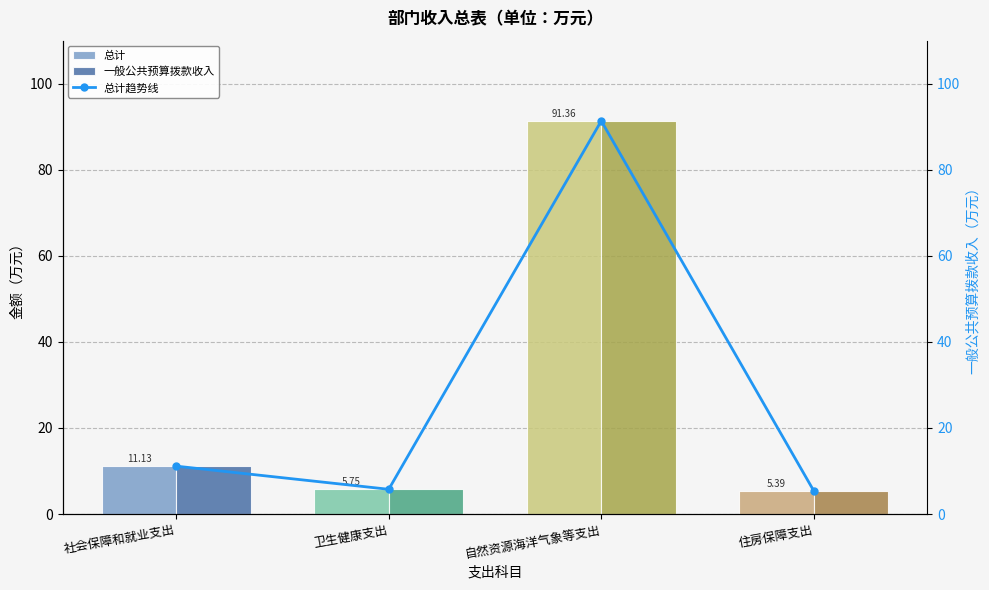

What is the label of the 3rd bar from the left?

自然资源海洋气象等支出